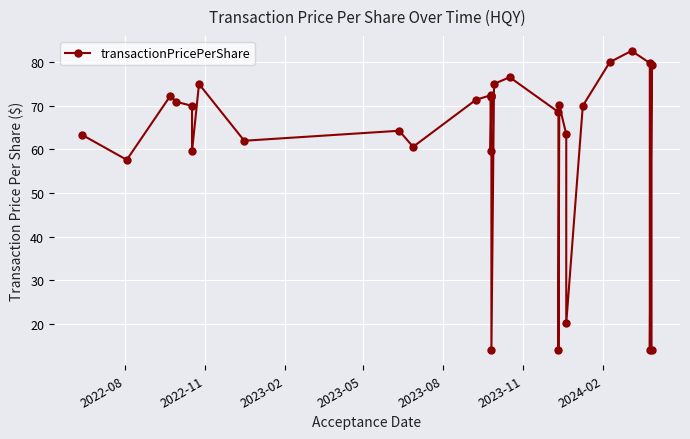

What is the value of the 27th point from the left?

79.8